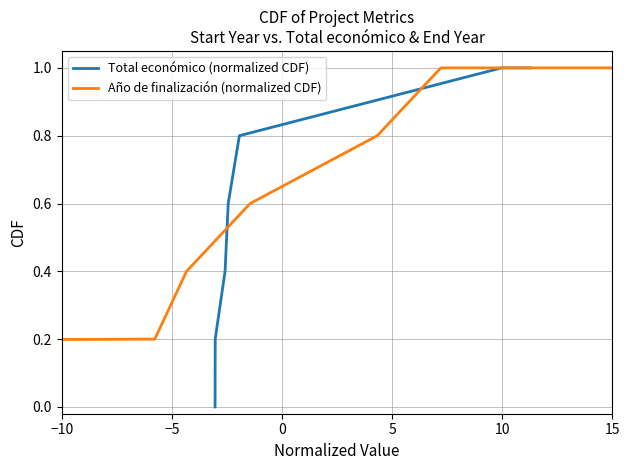

Count the number of data series in this chart.

2